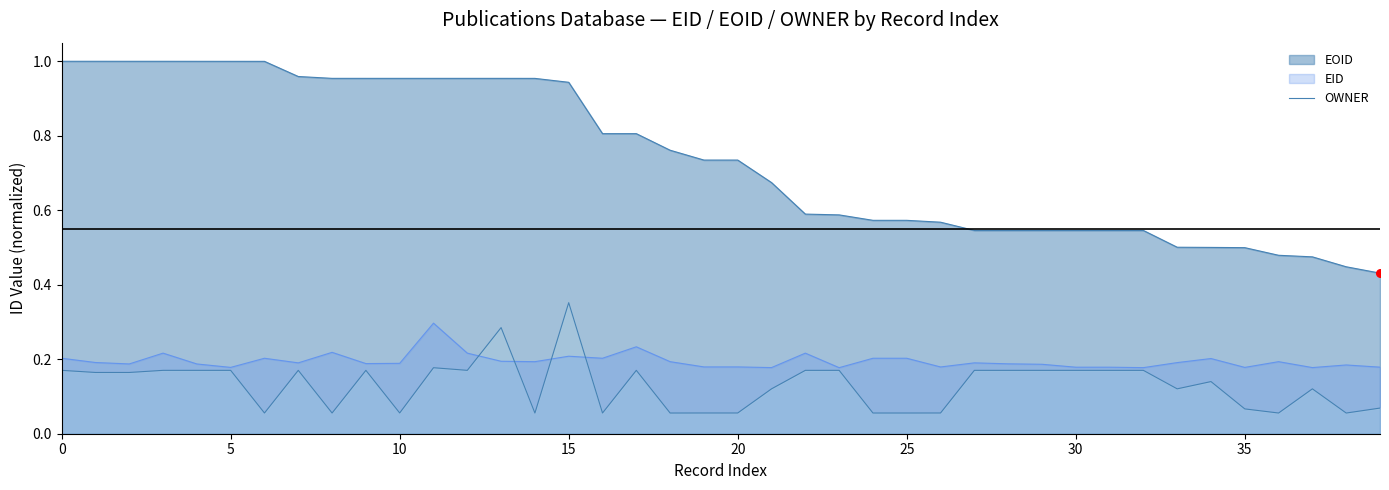

Between 15 and 35, which is larger?

15